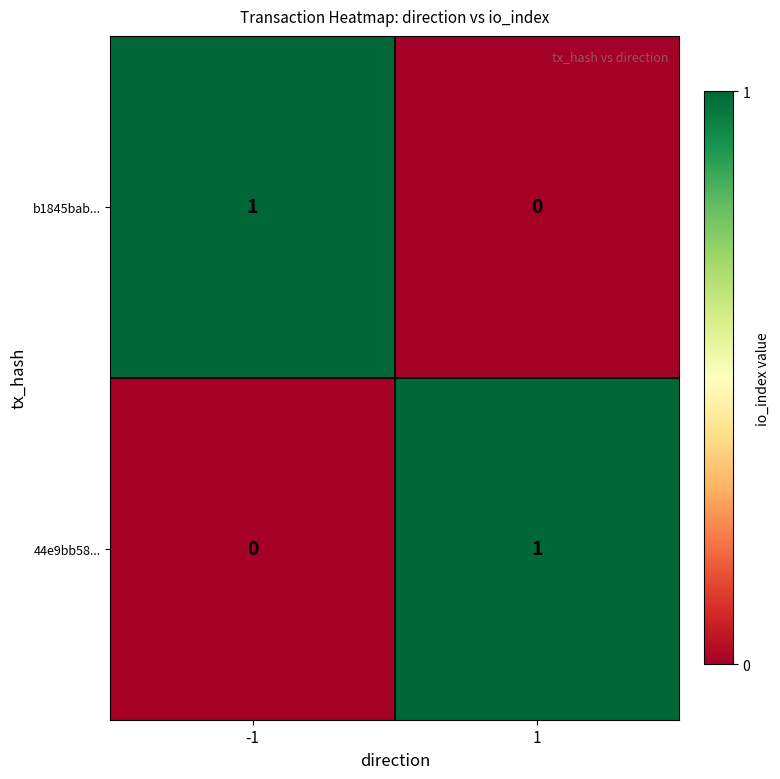

Reading left to right, what are all the values shown in this chart?

b1845bab...: -1=1	1=0
44e9bb58...: -1=0	1=1